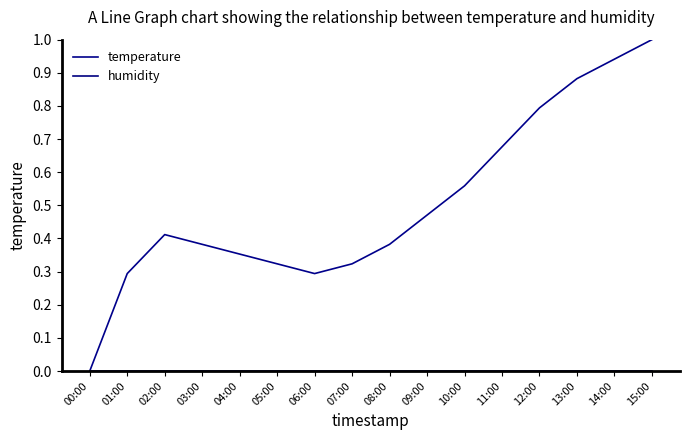

True or false: temperature has more than 0 points higher than both neighbors.

True